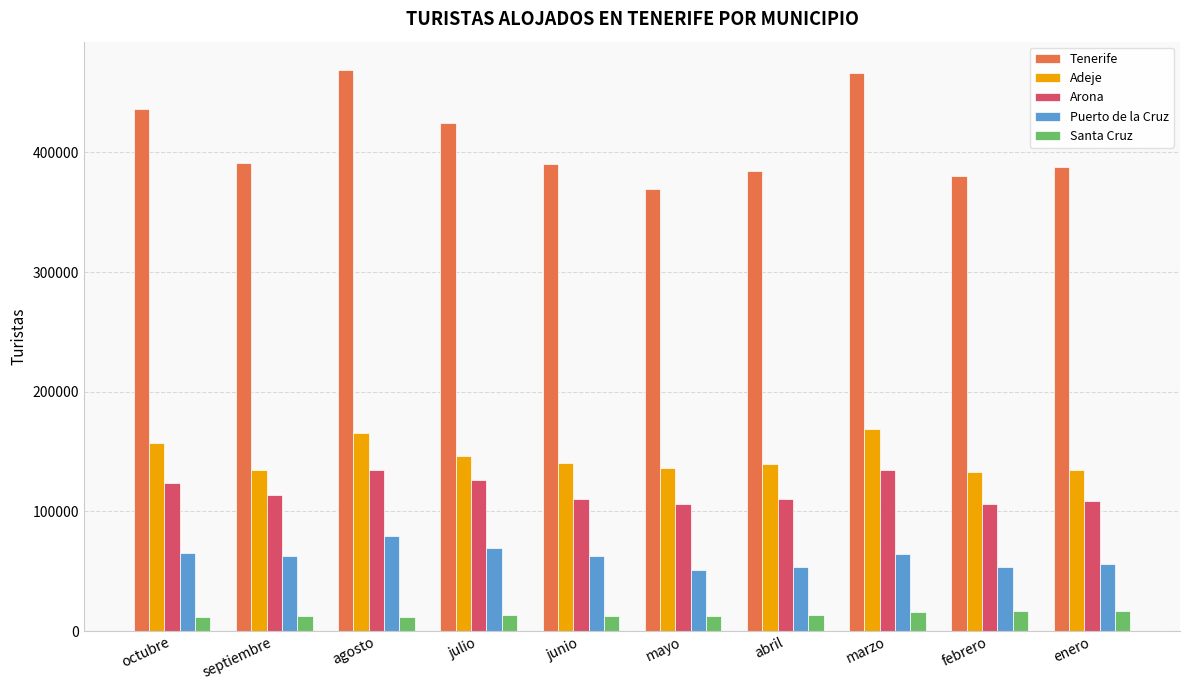

List the series in order of their peak value, lowest first.

Santa Cruz, Puerto de la Cruz, Arona, Adeje, Tenerife